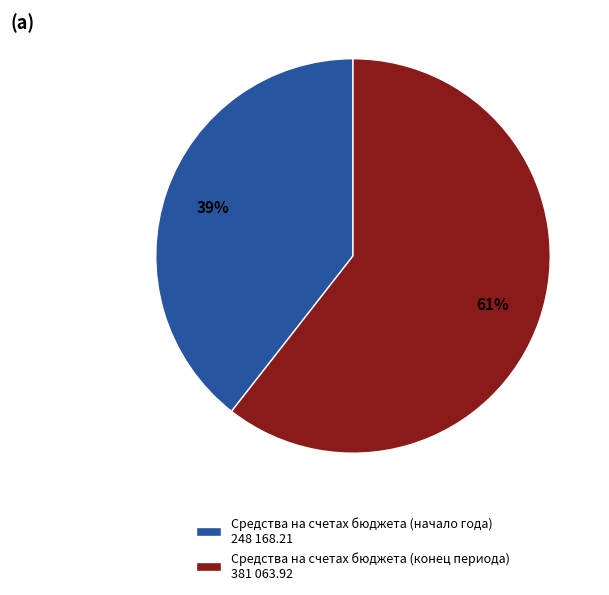

How many segments does this pie chart have?

2